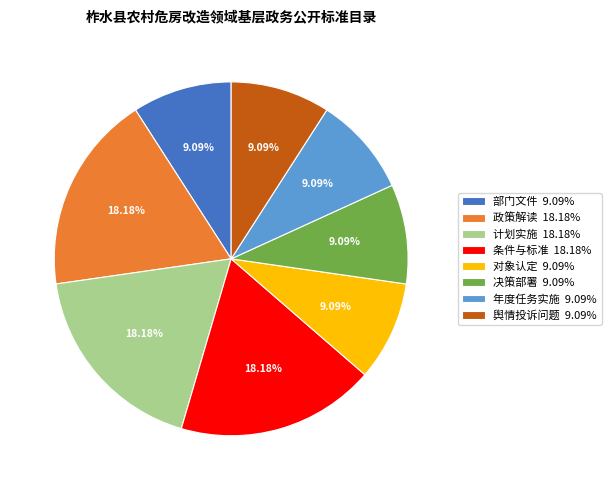

How many slices are in this pie chart?

8